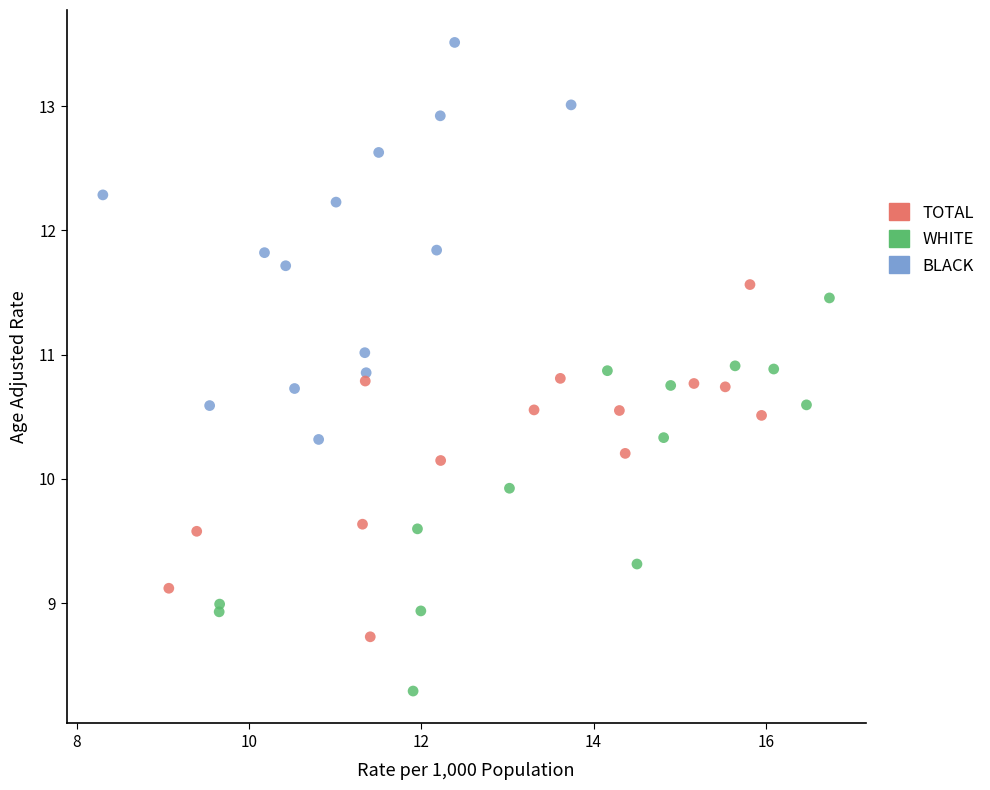

Which series reaches the maximum Y coordinate?

BLACK